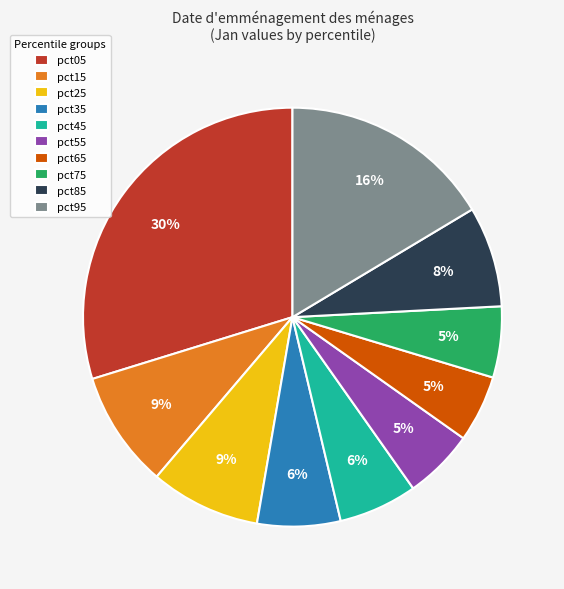

Which slice is the largest?

pct05